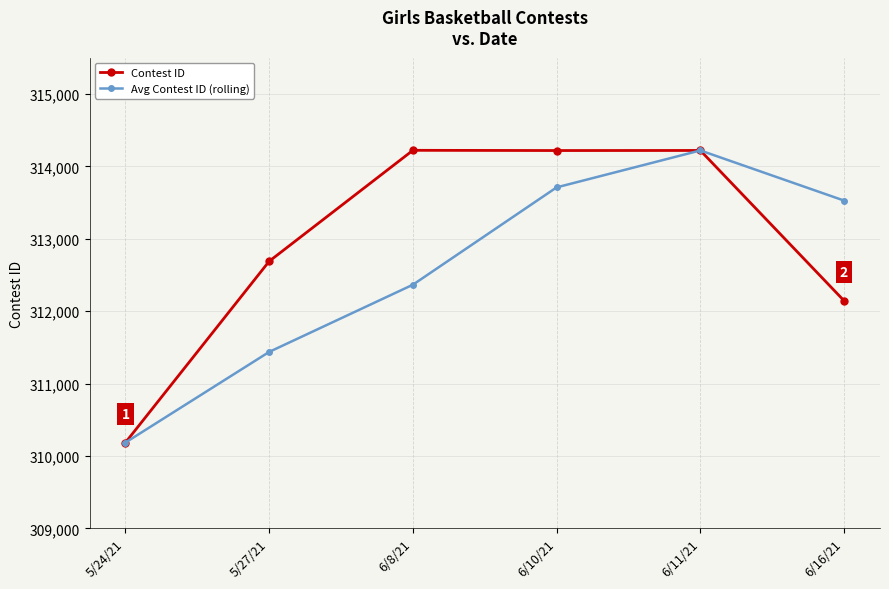

How many values in the Contest ID series are below 314218?

3